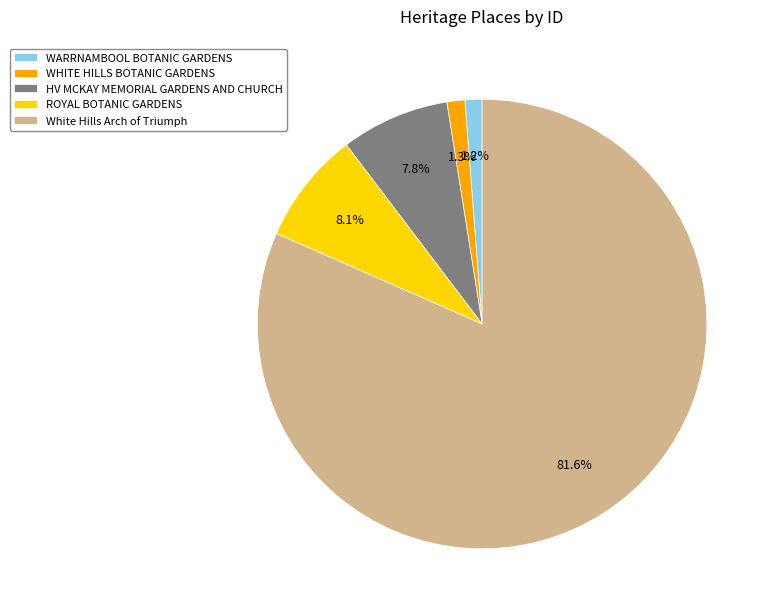

To the nearest percent, what is the difference between the largest and smallest slice percentages?

80%